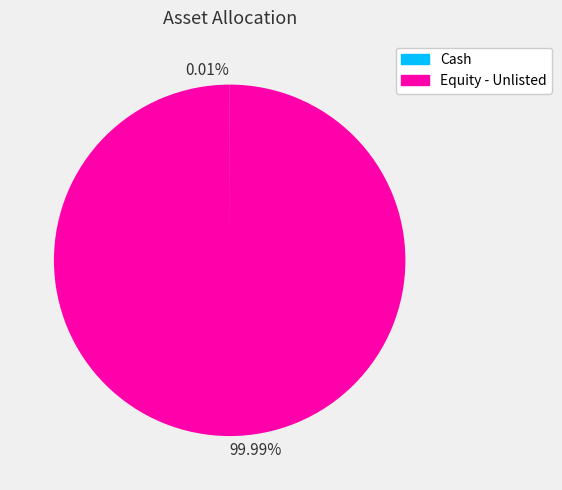

Which slice is the largest?

99.99%